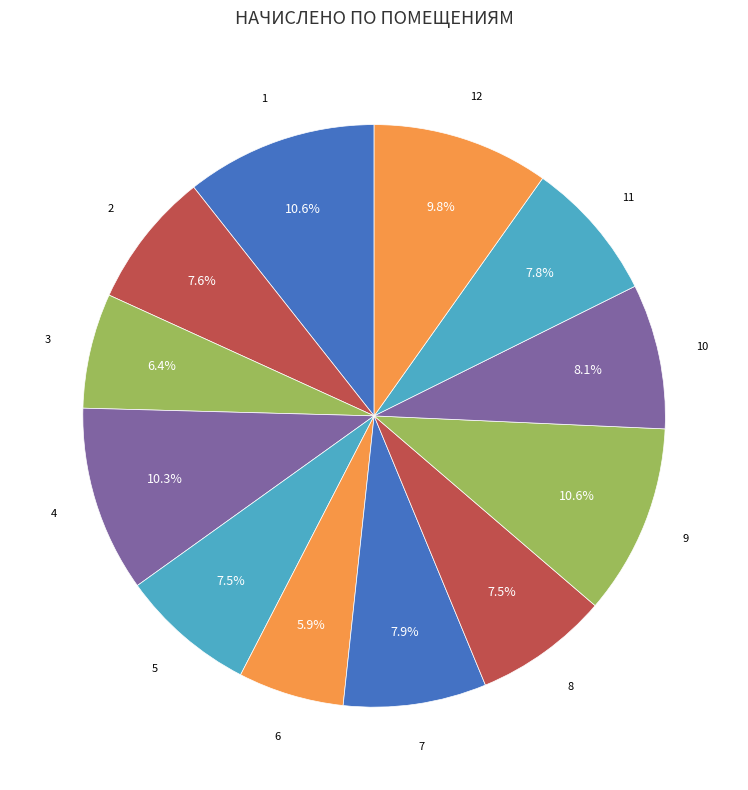

Count the number of slices in the pie.

12